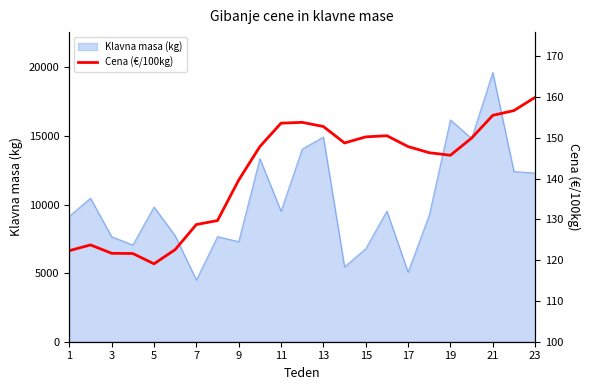

What is the sum of all values?

3248.9